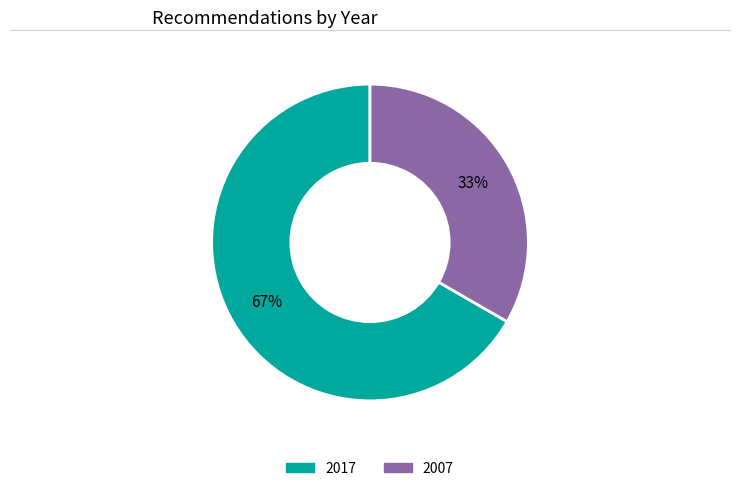

True or false: 2007 accounts for 33% of the total.

True